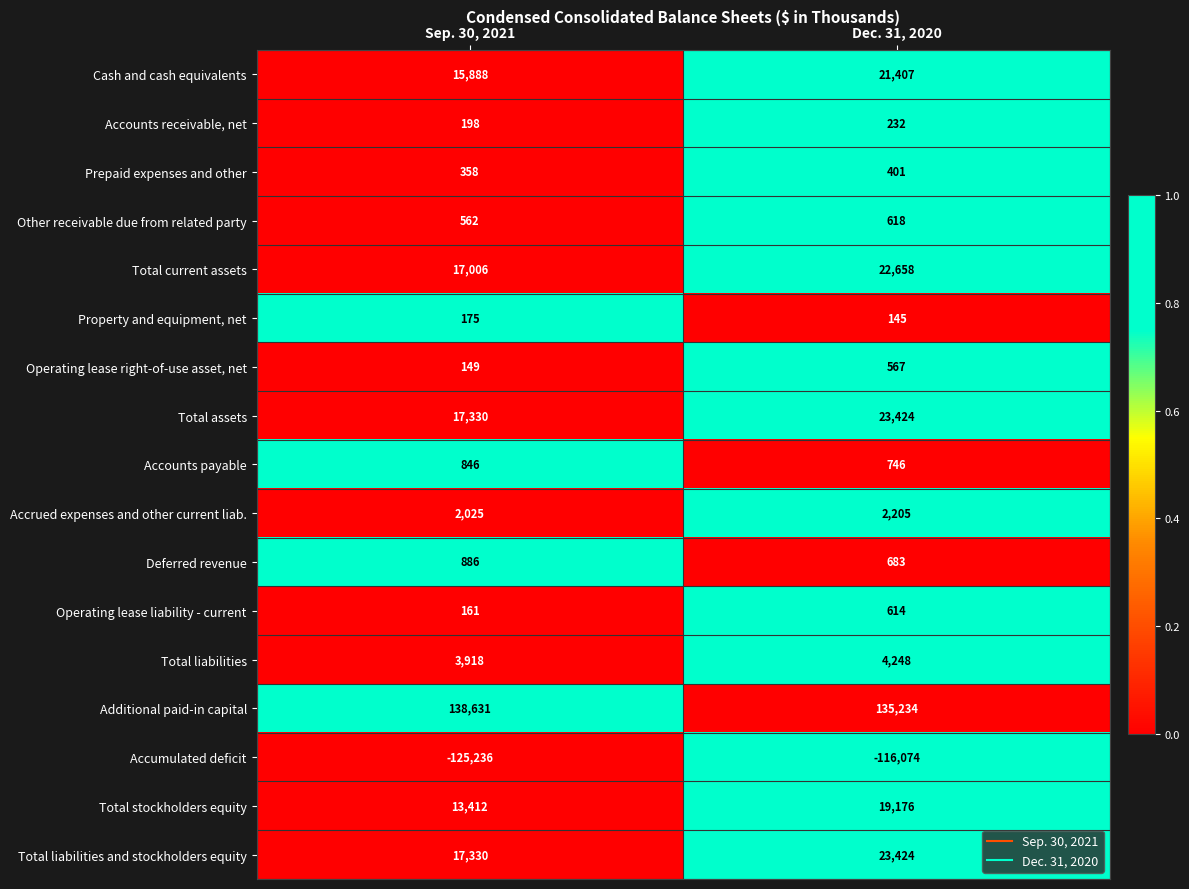

Between Sep. 30, 2021 and Dec. 31, 2020, which series saw the biggest shift?

Accumulated deficit